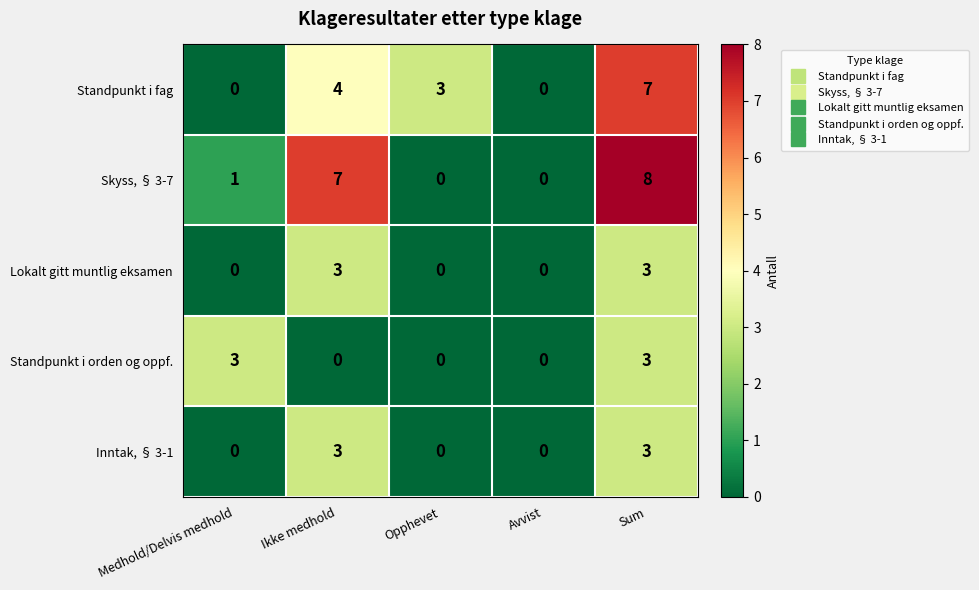

What is the sum of the Inntak, § 3-1 values at Medhold/Delvis medhold and Sum?

3